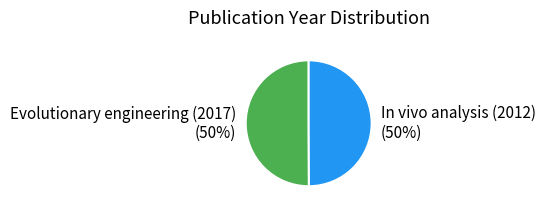

Approximately how many times larger is the value at Evolutionary engineering (2017) (50%) compared to In vivo analysis (2012) (50%)?

1.0